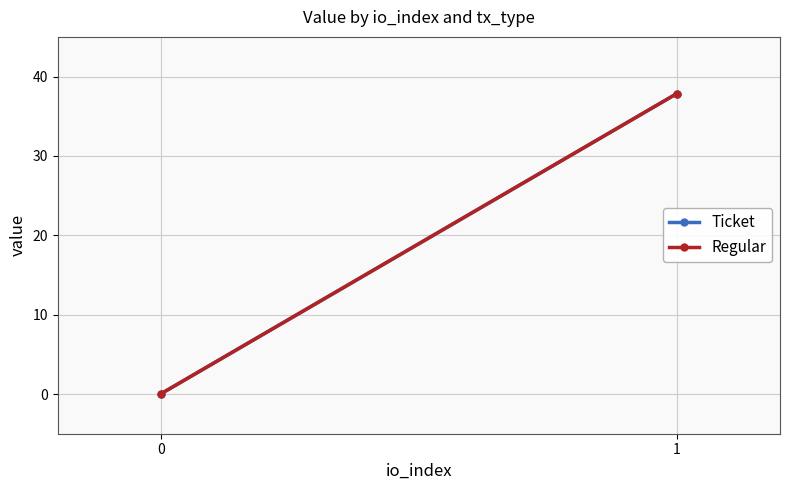

Count the number of data series in this chart.

2